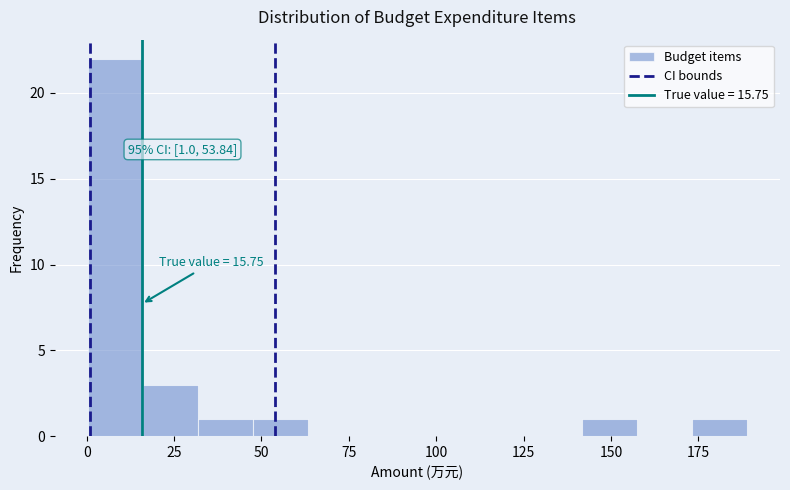

Around what value on the x-axis is the tallest bar? Give the approximate position of its centre, as read against the axis.

10